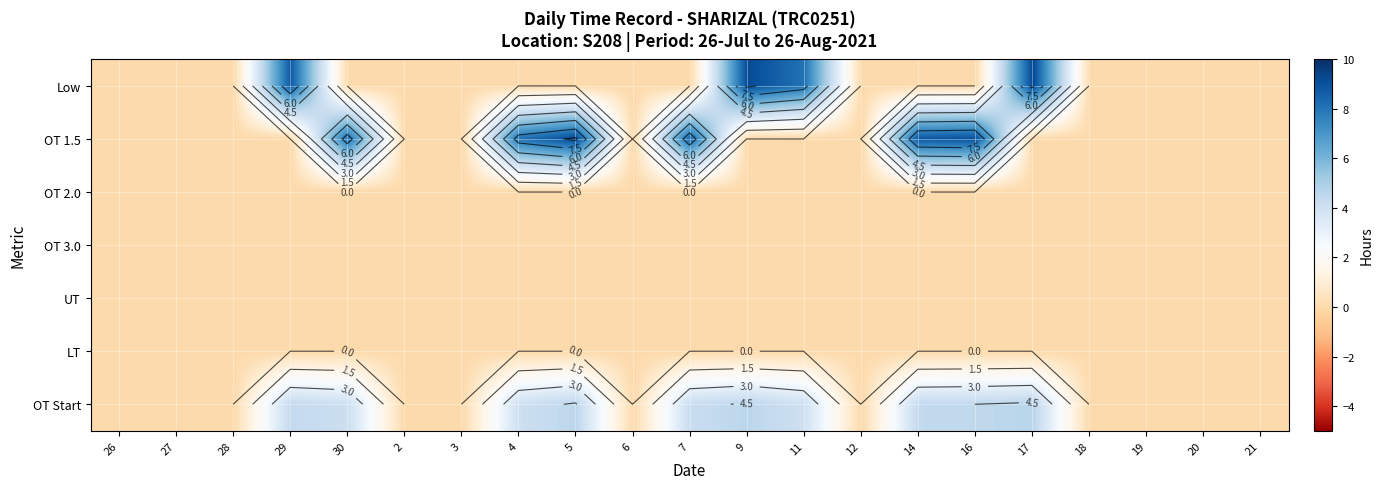

What is the greatest value displayed?

9.3